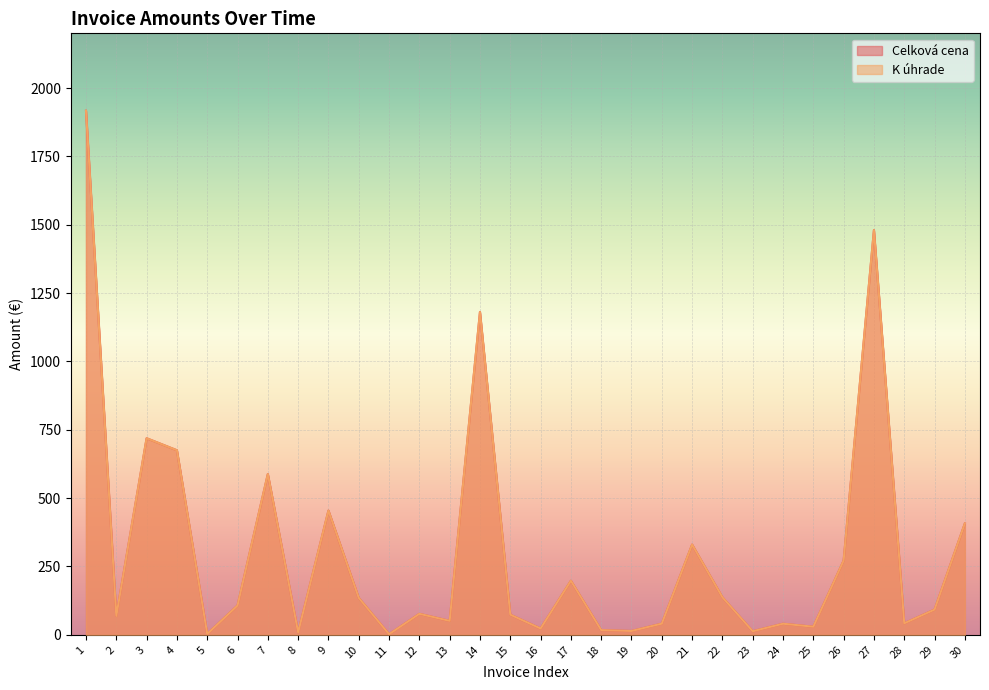

Reading right to left, list all the values displayed in this chart.

Celková cena: 407.4	92.2	42.1	1480.3	271.7	29.6	40.5	13.1	137.2	330.0	40.9	14.1	17.2	197.8	23.1	73.7	1180.9	51.0	76.8	2.3	135.0	454.4	9.0	588.0	107.2	3.3	675.0	719.0	69.0	1917.0
K úhrade: 407.4	92.2	42.1	1480.3	271.7	29.6	40.5	13.1	137.2	330.0	40.9	14.1	17.2	197.8	23.1	73.7	1180.9	51.0	76.8	2.3	135.0	454.4	9.0	588.0	107.2	3.3	675.0	719.0	69.0	1917.0